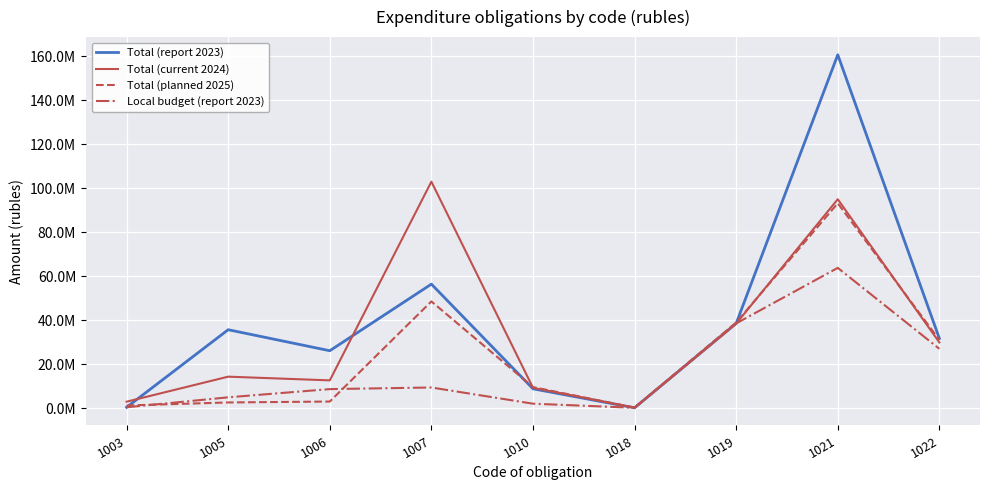

The Local budget (report 2023) series shows 47238827.7 at 1022. True or false?

False